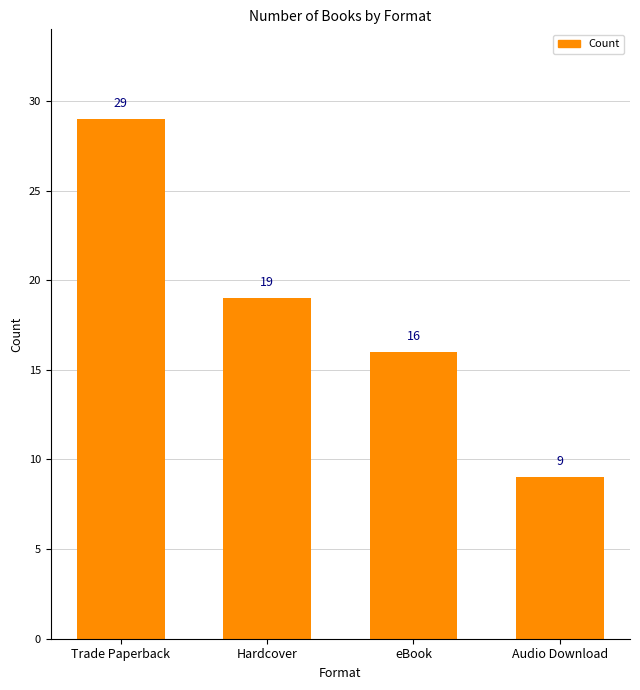

Reading left to right, list all the values displayed in this chart.

Trade Paperback=29	Hardcover=19	eBook=16	Audio Download=9